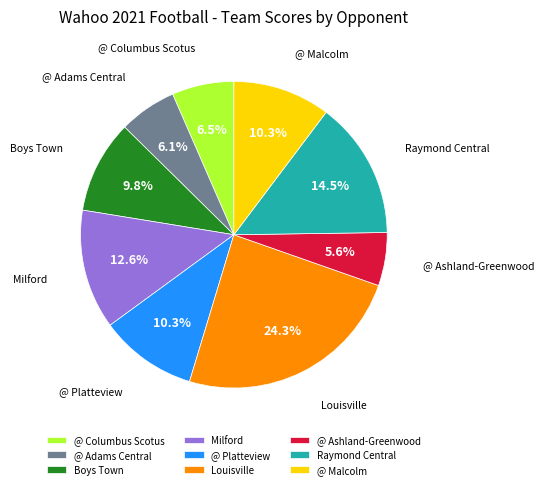

Between Louisville and Raymond Central, which is larger?

Louisville